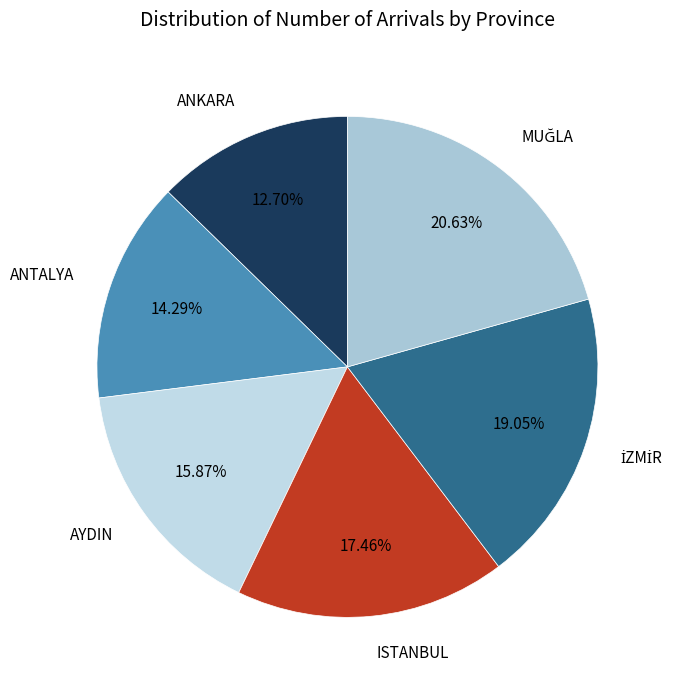

How many segments does this pie chart have?

6